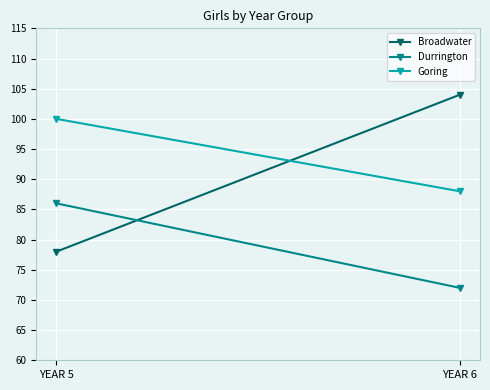

What is the value of the Broadwater point at the 2nd from the left?

104